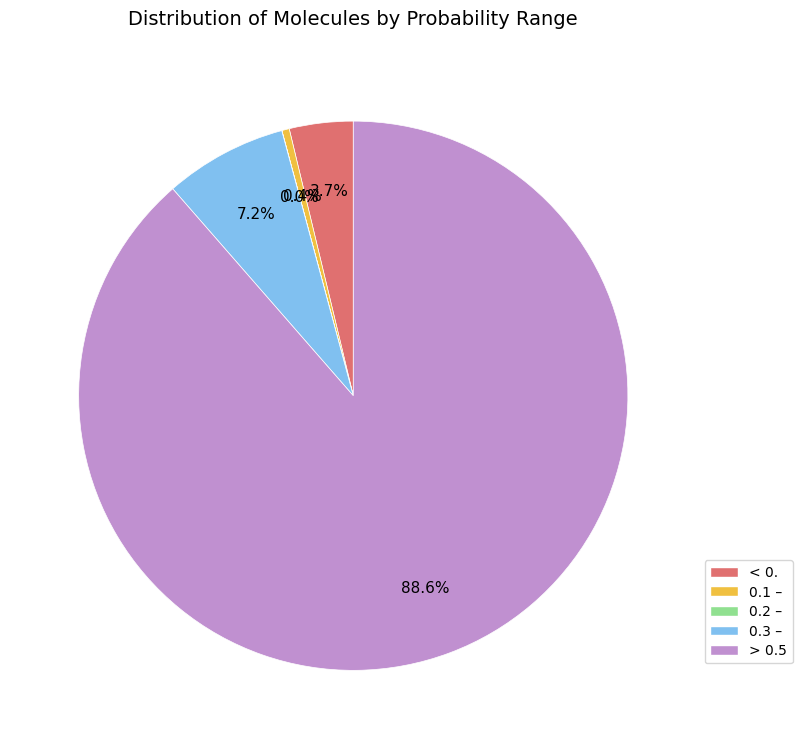

Is there a majority slice in this chart?

Yes